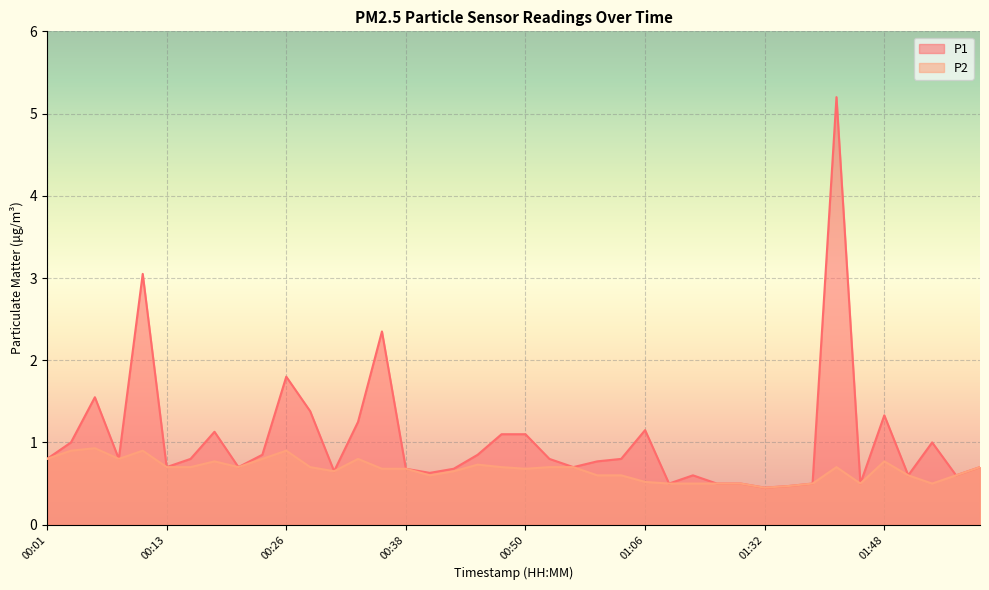

What is the difference between the second highest and second lowest values in the P2 series?

0.4